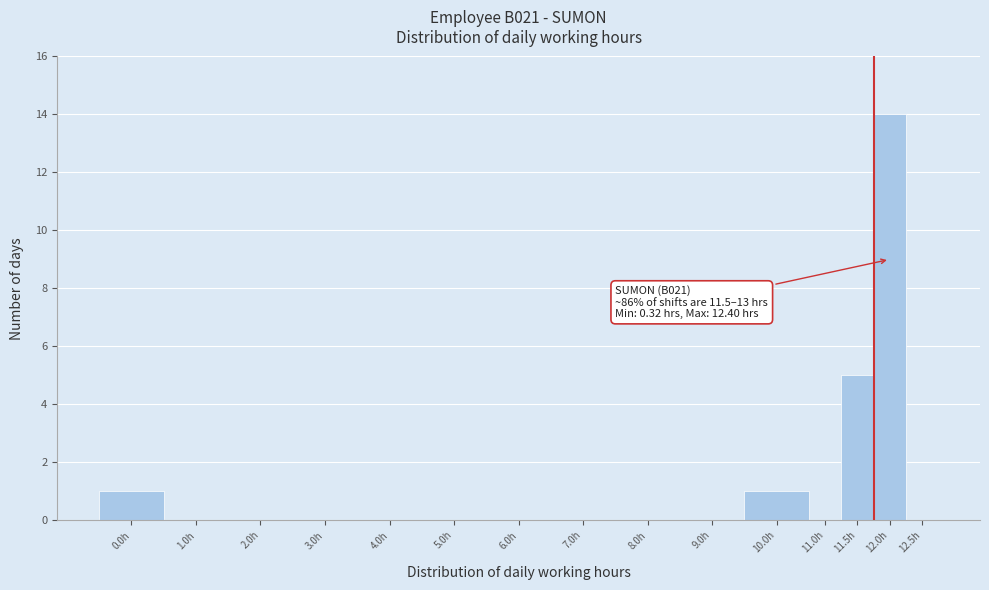

Reading right to left, list all the values displayed in this chart.

12.5h=0	12.0h=14	11.5h=5	11.0h=0	10.0h=1	9.0h=0	8.0h=0	7.0h=0	6.0h=0	5.0h=0	4.0h=0	3.0h=0	2.0h=0	1.0h=0	0.0h=1